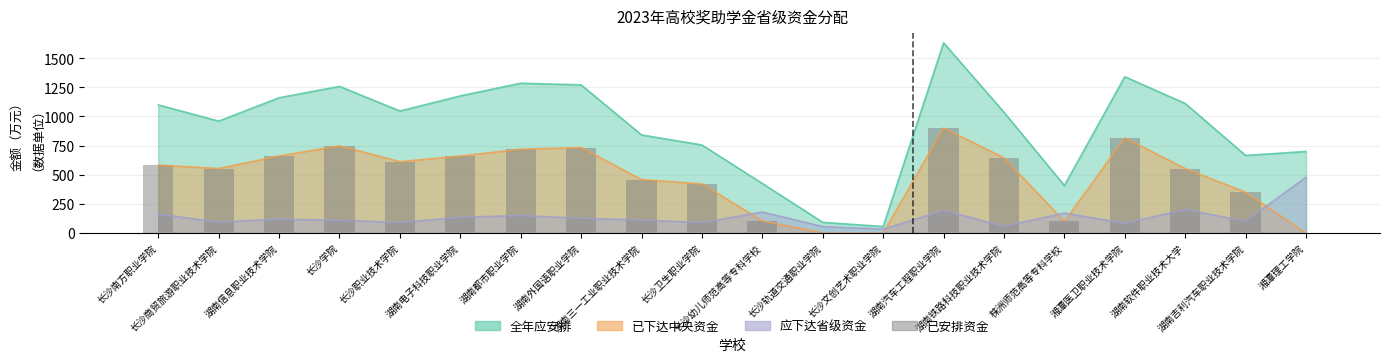

What position from the left is 湖南三一工业职业技术学院?

9